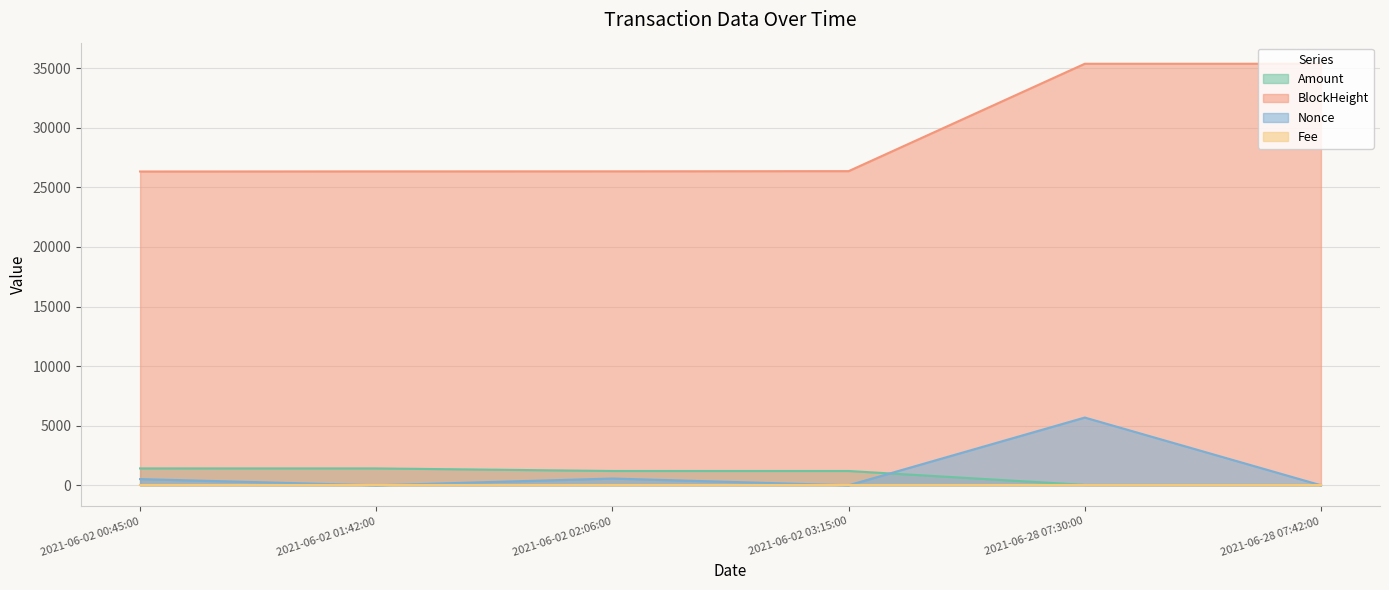

Is it true that Amount equals 2195.7 at 2021-06-02 00:45:00?

False